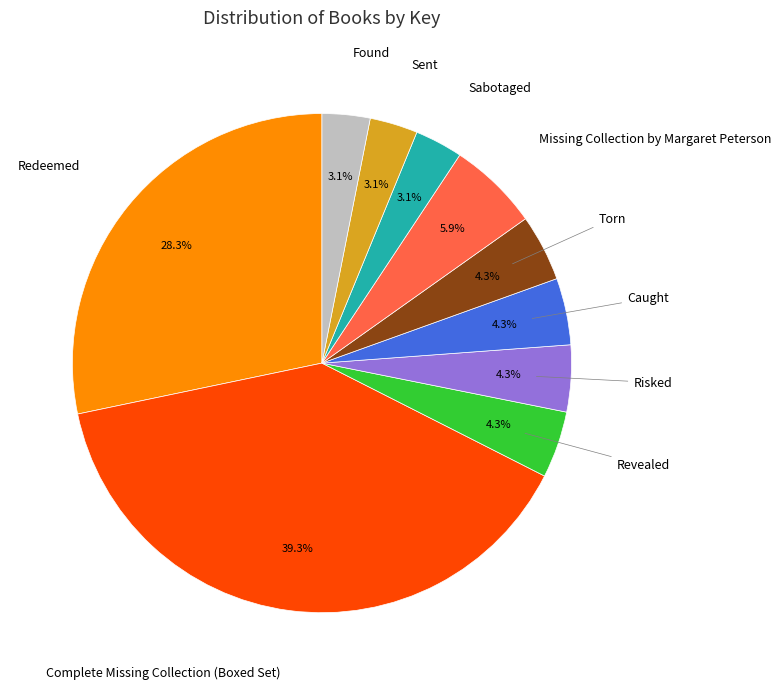

How many segments does this pie chart have?

10